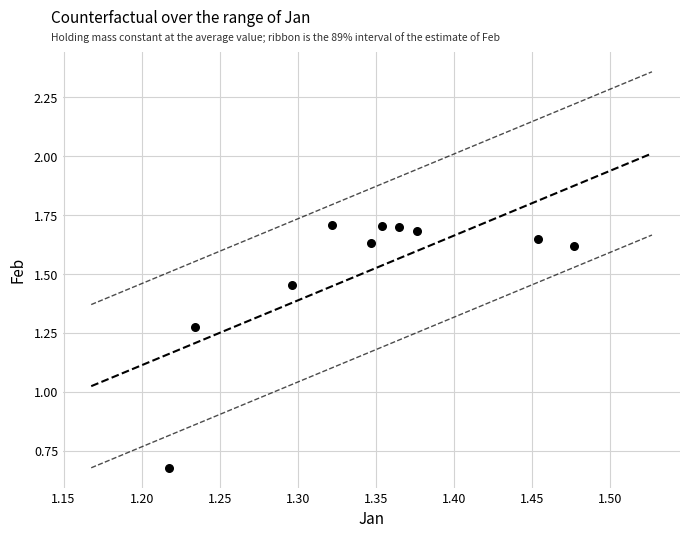

What is the range of X values (max minus min)?

0.3